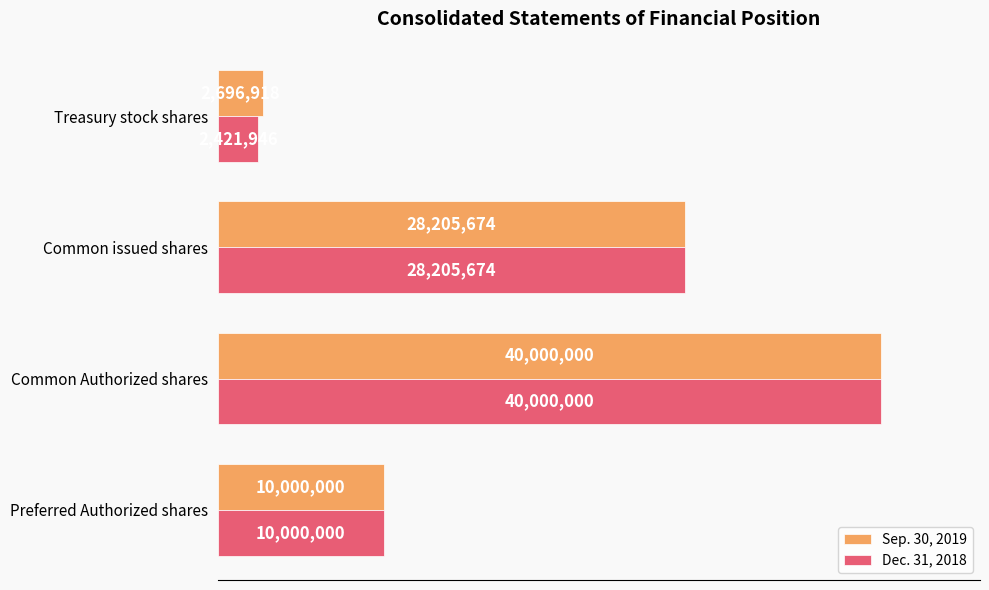

List the labels in order of Dec. 31, 2018 value, largest first.

Common Authorized shares, Common issued shares, Preferred Authorized shares, Treasury stock shares